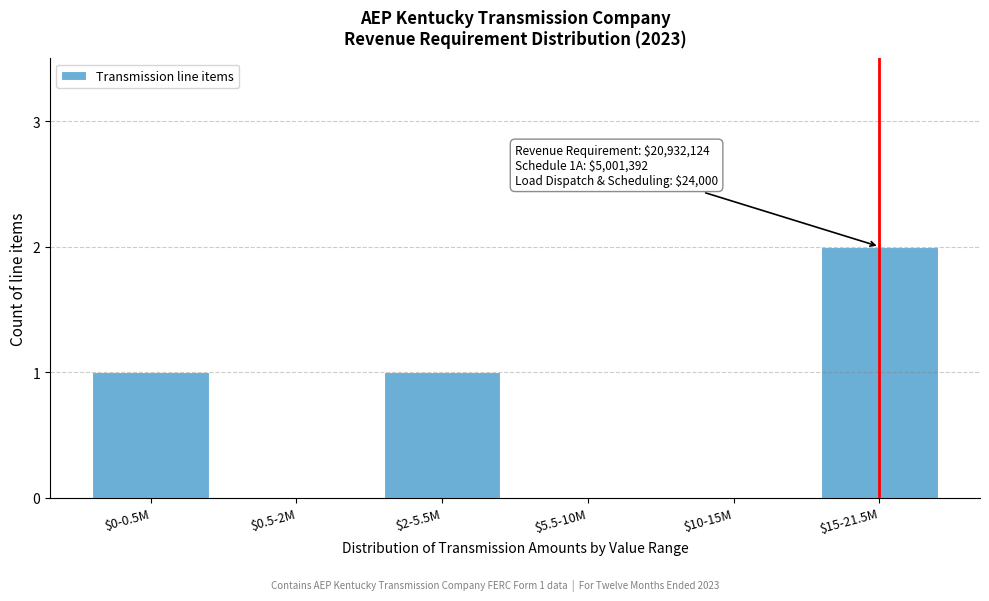

Which category has the highest value across all series?

$15-21.5M